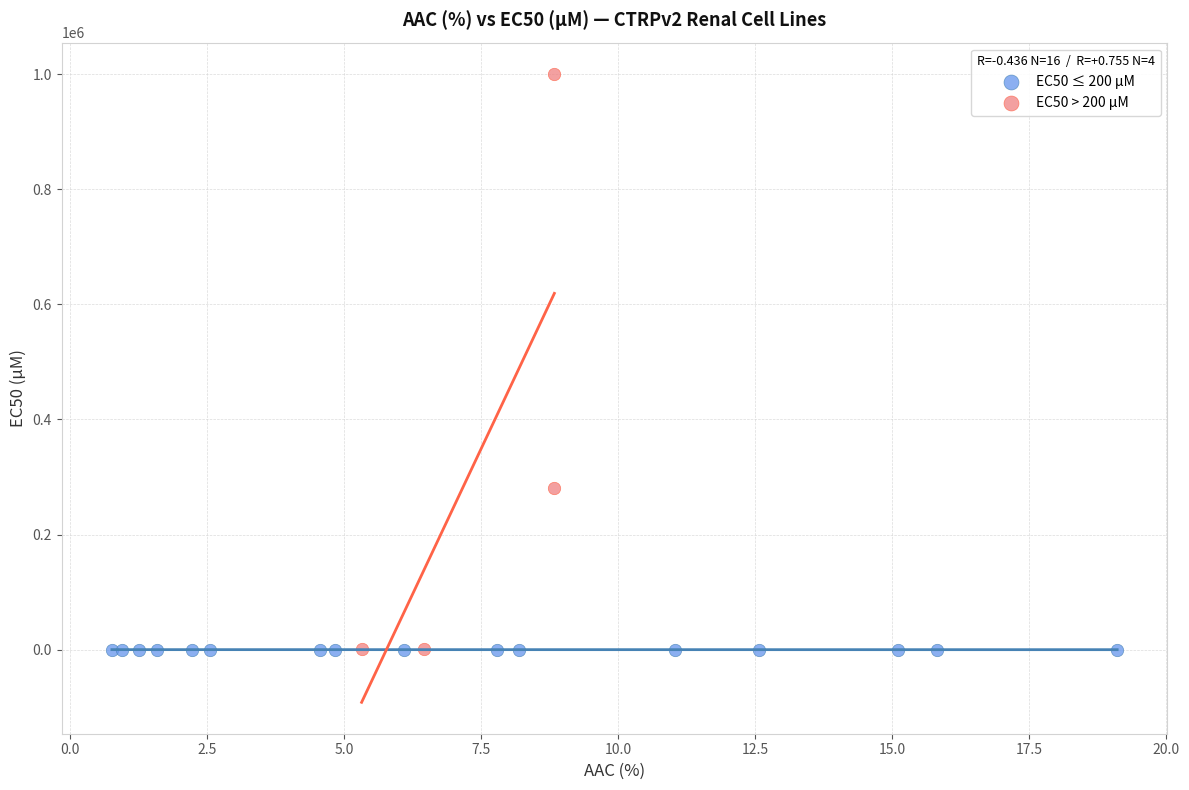

Which series reaches the maximum Y coordinate?

EC50 > 200 µM